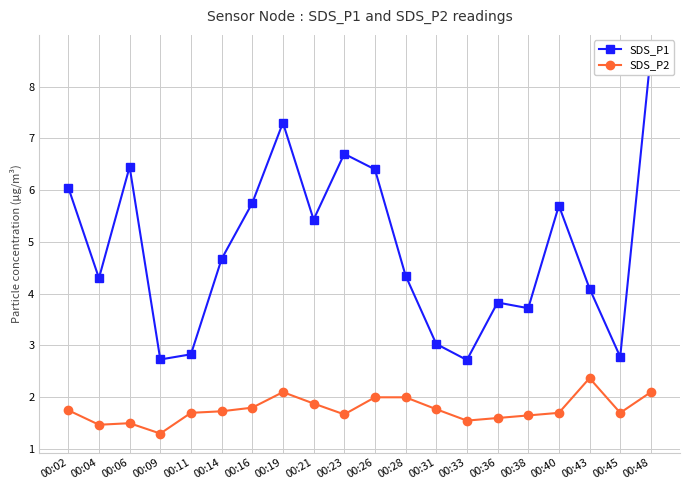

In SDS_P2, how many points are higher than both neighbors (excluding endpoints)?

3